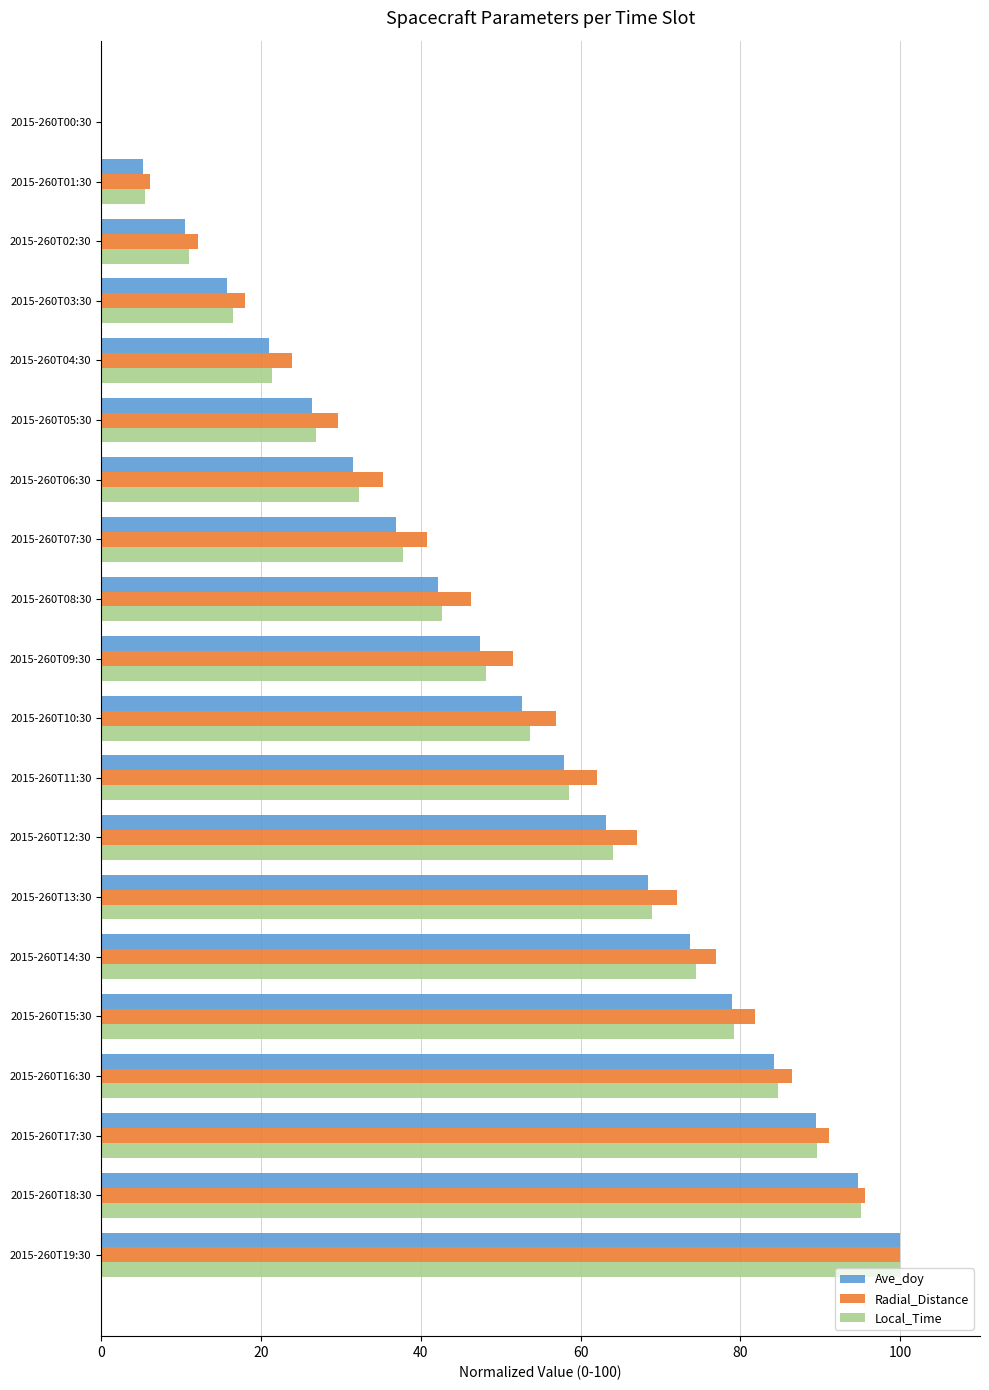

Is the value of Ave_doy at 2015-260T02:30 greater than the value of Radial_Distance at 2015-260T15:30?

No